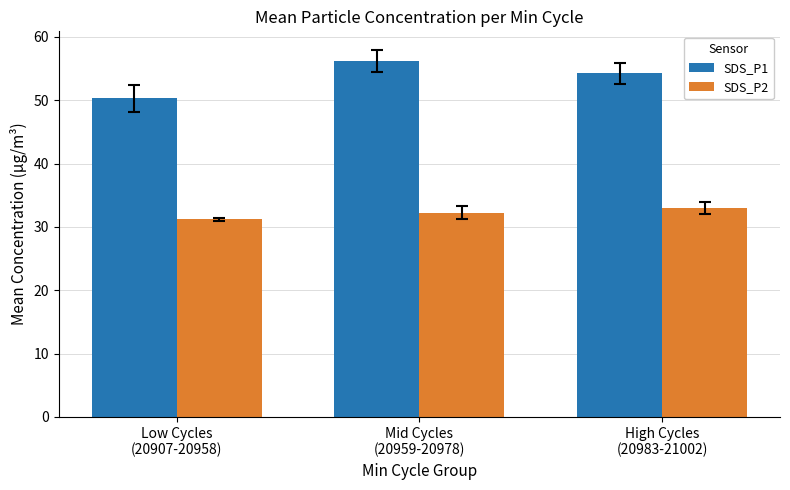

What is the average value of the SDS_P1 series?

53.6